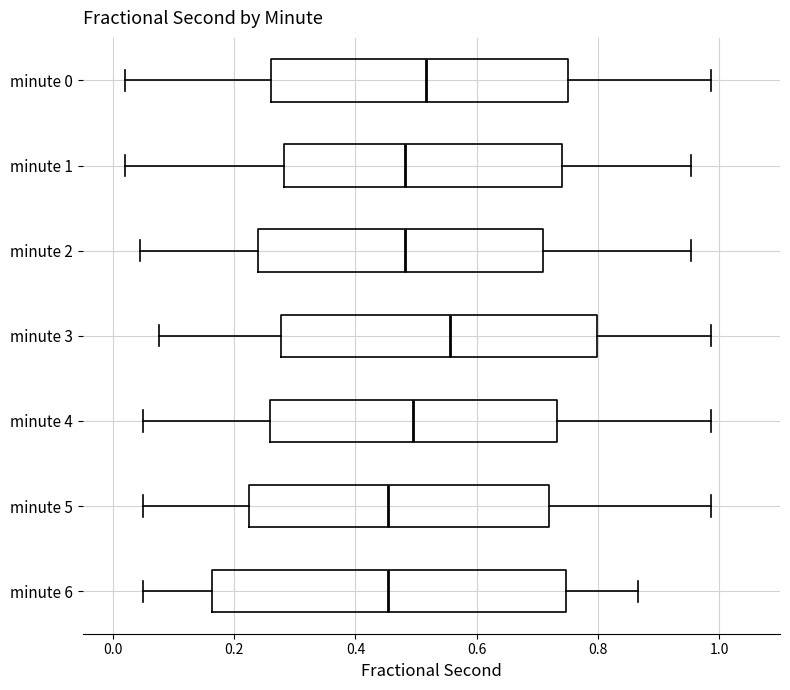

Reading bottom to top, transcribe this box plot: for each box, give where its median line is, the range the box spans, and where its two whiskers end, as read against the x-axis. The values are not printed on the chart, so give them approximately, as read against the axis.

minute 6: median 0.46, box 0.16 to 0.74, whiskers 0.04 to 0.86
minute 5: median 0.46, box 0.22 to 0.72, whiskers 0.04 to 0.98
minute 4: median 0.50, box 0.26 to 0.74, whiskers 0.04 to 0.98
minute 3: median 0.56, box 0.28 to 0.80, whiskers 0.08 to 0.98
minute 2: median 0.48, box 0.24 to 0.70, whiskers 0.04 to 0.96
minute 1: median 0.48, box 0.28 to 0.74, whiskers 0.02 to 0.96
minute 0: median 0.52, box 0.26 to 0.74, whiskers 0.02 to 0.98